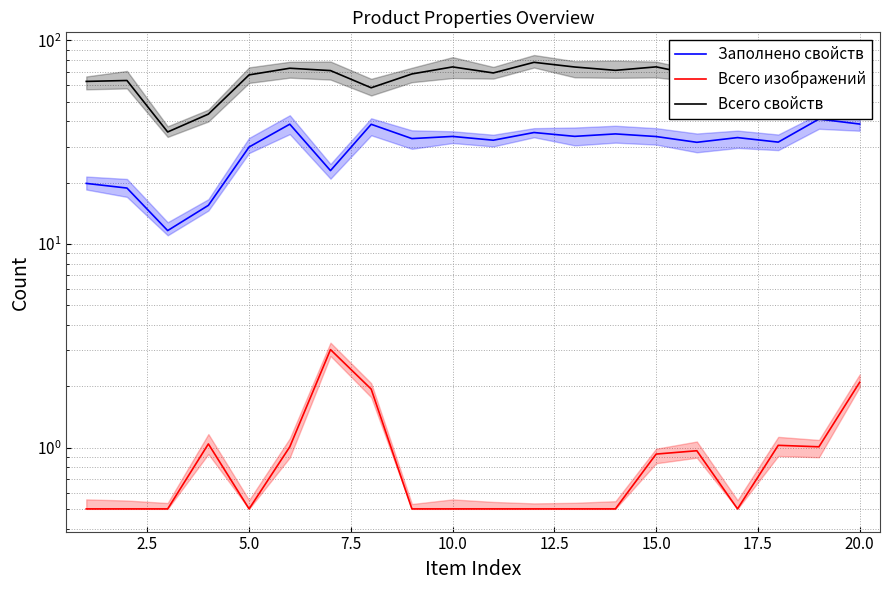

True or false: Всего изображений and Всего свойств cross at least once.

False